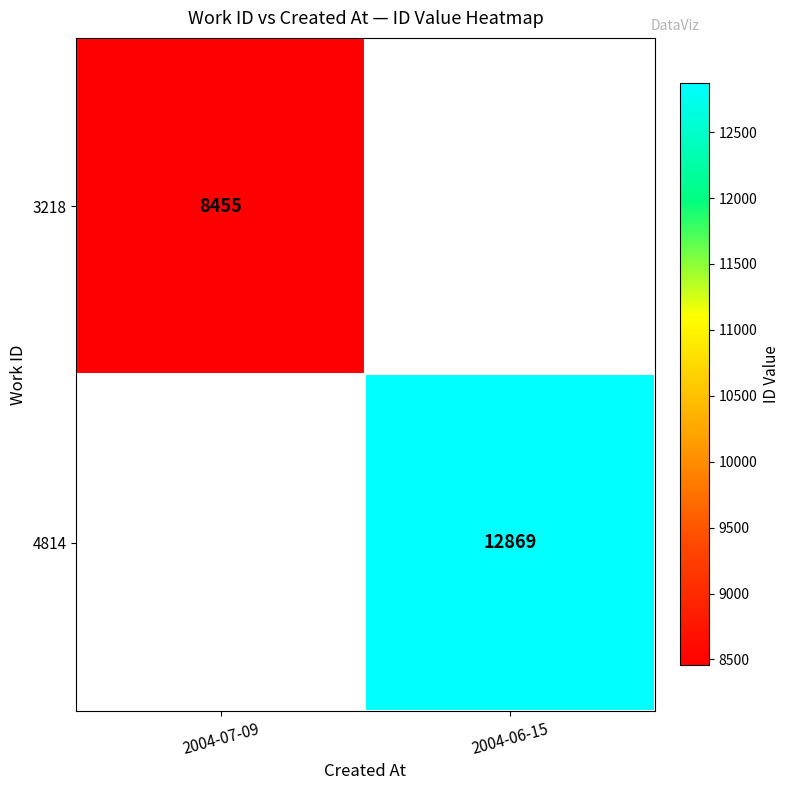

True or false: 3218 has a value of 8455 at 2004-07-09.

True